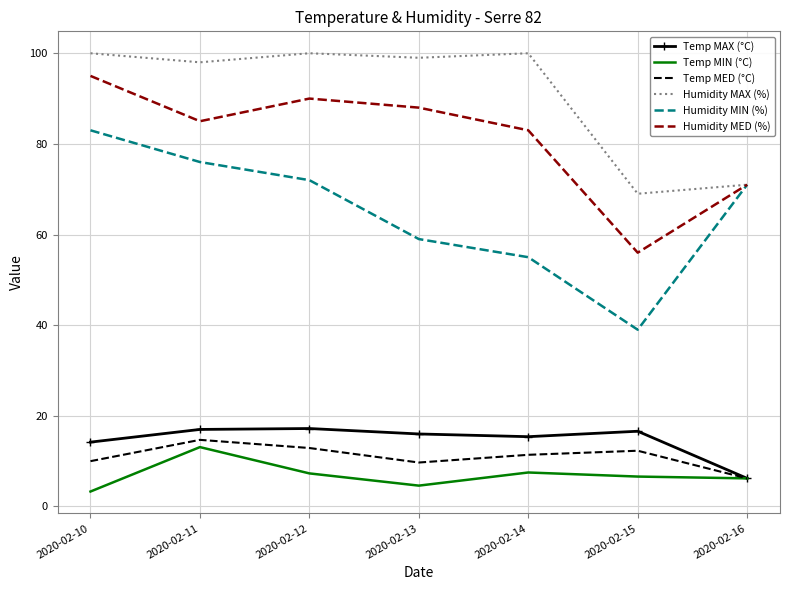

Is it true that Temp MAX (°C) equals 21.7 at 2020-02-15?

False